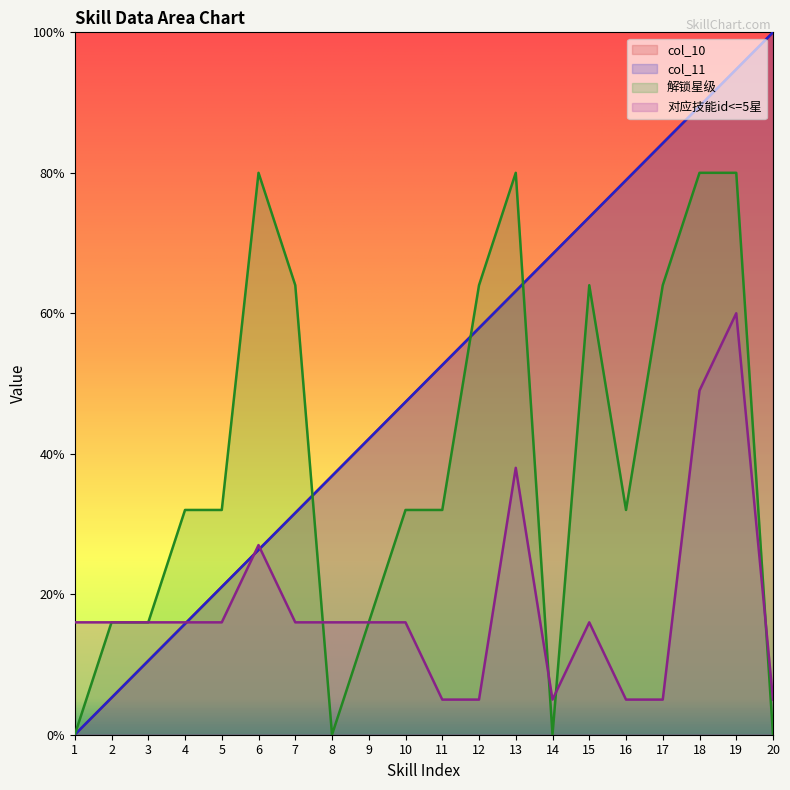

True or false: 解锁星级 has a value of 32.0 at 4.

True